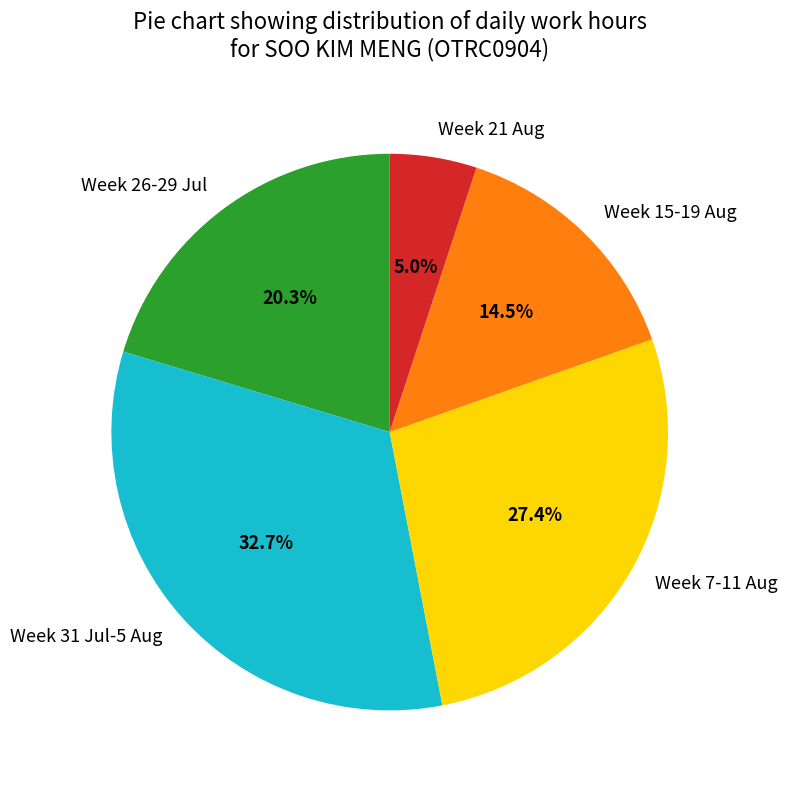

Rank the categories by value from highest to lowest.

Week 31 Jul-5 Aug, Week 7-11 Aug, Week 26-29 Jul, Week 15-19 Aug, Week 21 Aug